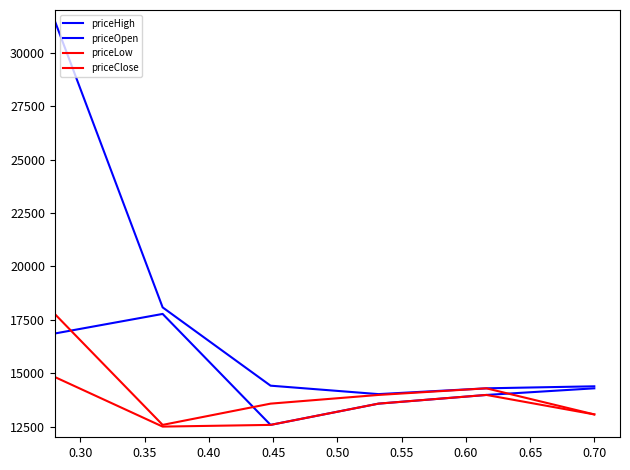

True or false: priceClose has more than 1 interior local peaks.

False